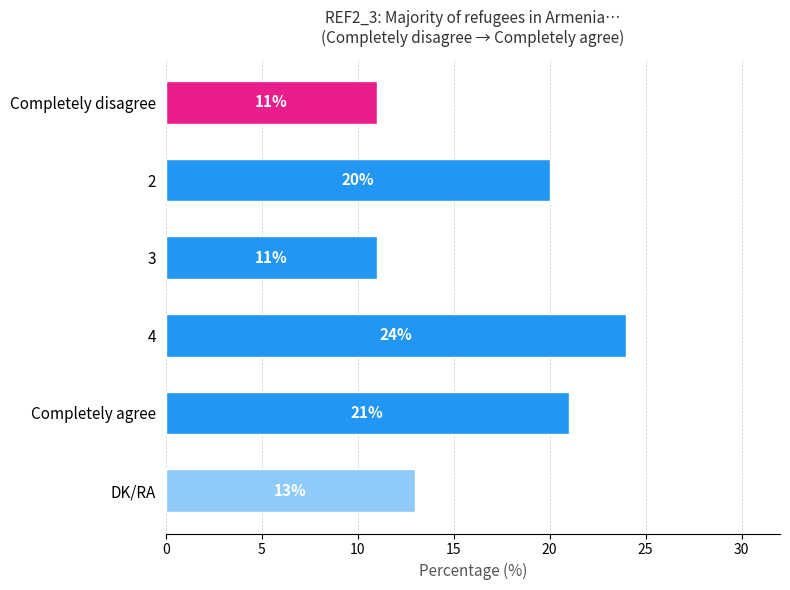

True or false: the data shows 19 at Completely disagree.

False